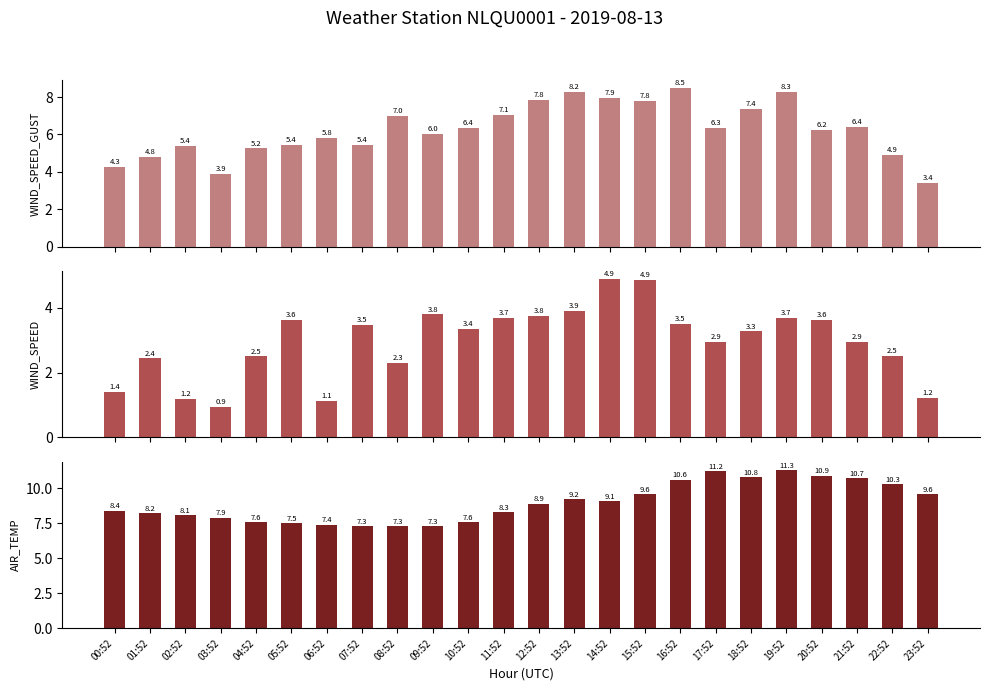

Reading right to left, list all the values displayed in this chart.

WIND_SPEED_GUST: 23:52=3.4	22:52=4.9	21:52=6.4	20:52=6.2	19:52=8.3	18:52=7.4	17:52=6.3	16:52=8.5	15:52=7.8	14:52=7.9	13:52=8.2	12:52=7.8	11:52=7.1	10:52=6.4	09:52=6.0	08:52=7.0	07:52=5.4	06:52=5.8	05:52=5.4	04:52=5.2	03:52=3.9	02:52=5.4	01:52=4.8	00:52=4.3
WIND_SPEED: 23:52=1.2	22:52=2.5	21:52=2.9	20:52=3.6	19:52=3.7	18:52=3.3	17:52=2.9	16:52=3.5	15:52=4.9	14:52=4.9	13:52=3.9	12:52=3.8	11:52=3.7	10:52=3.4	09:52=3.8	08:52=2.3	07:52=3.5	06:52=1.1	05:52=3.6	04:52=2.5	03:52=0.9	02:52=1.2	01:52=2.4	00:52=1.4
AIR_TEMP: 23:52=9.6	22:52=10.3	21:52=10.7	20:52=10.9	19:52=11.3	18:52=10.8	17:52=11.2	16:52=10.6	15:52=9.6	14:52=9.1	13:52=9.2	12:52=8.9	11:52=8.3	10:52=7.6	09:52=7.3	08:52=7.3	07:52=7.3	06:52=7.4	05:52=7.5	04:52=7.6	03:52=7.9	02:52=8.1	01:52=8.2	00:52=8.4